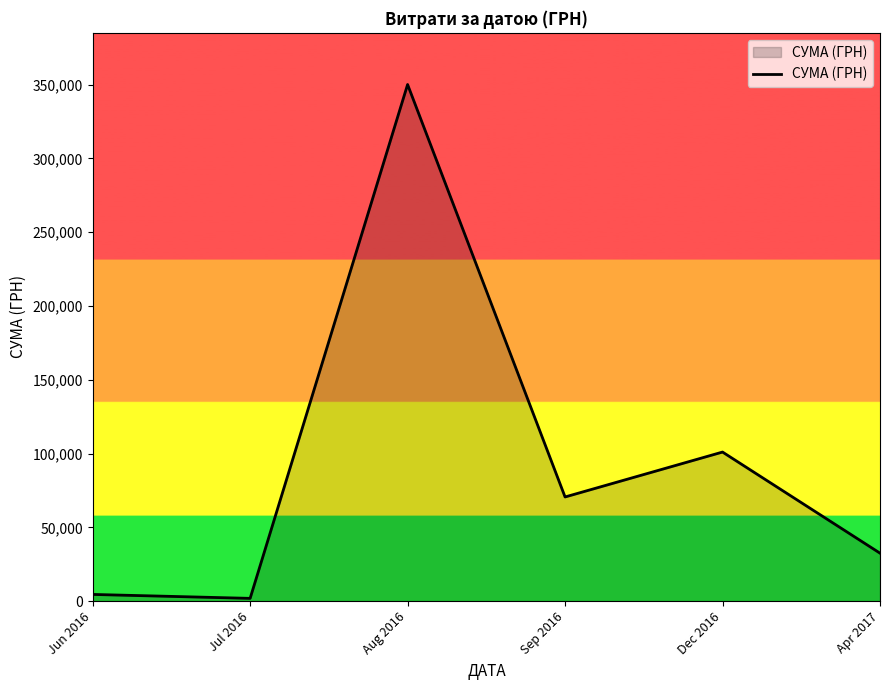

True or false: there are more than 2 points higher than both neighbors.

False